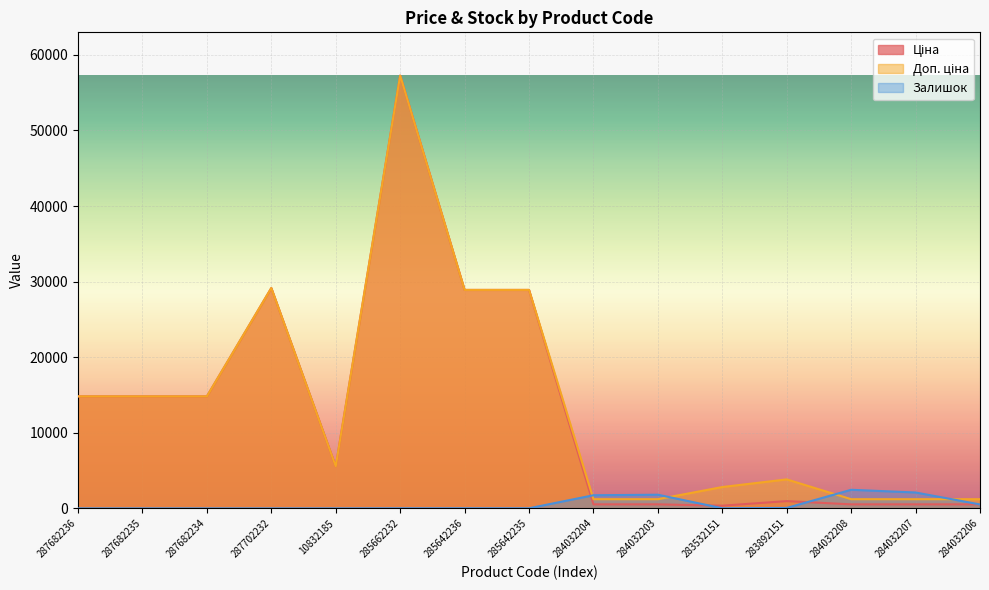

What position from the right is 287682235?

14